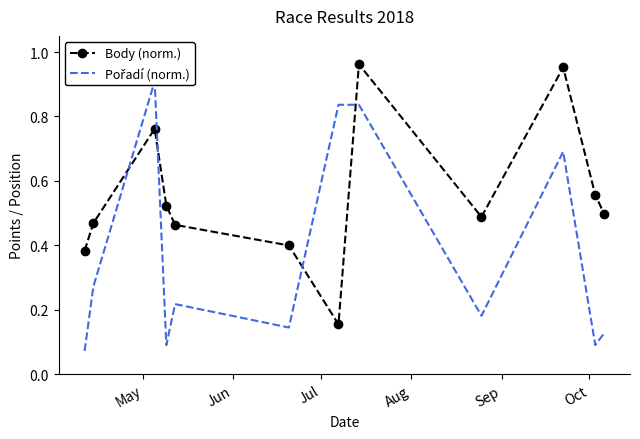

How many interior local peaks does the Body (norm.) series have?

3